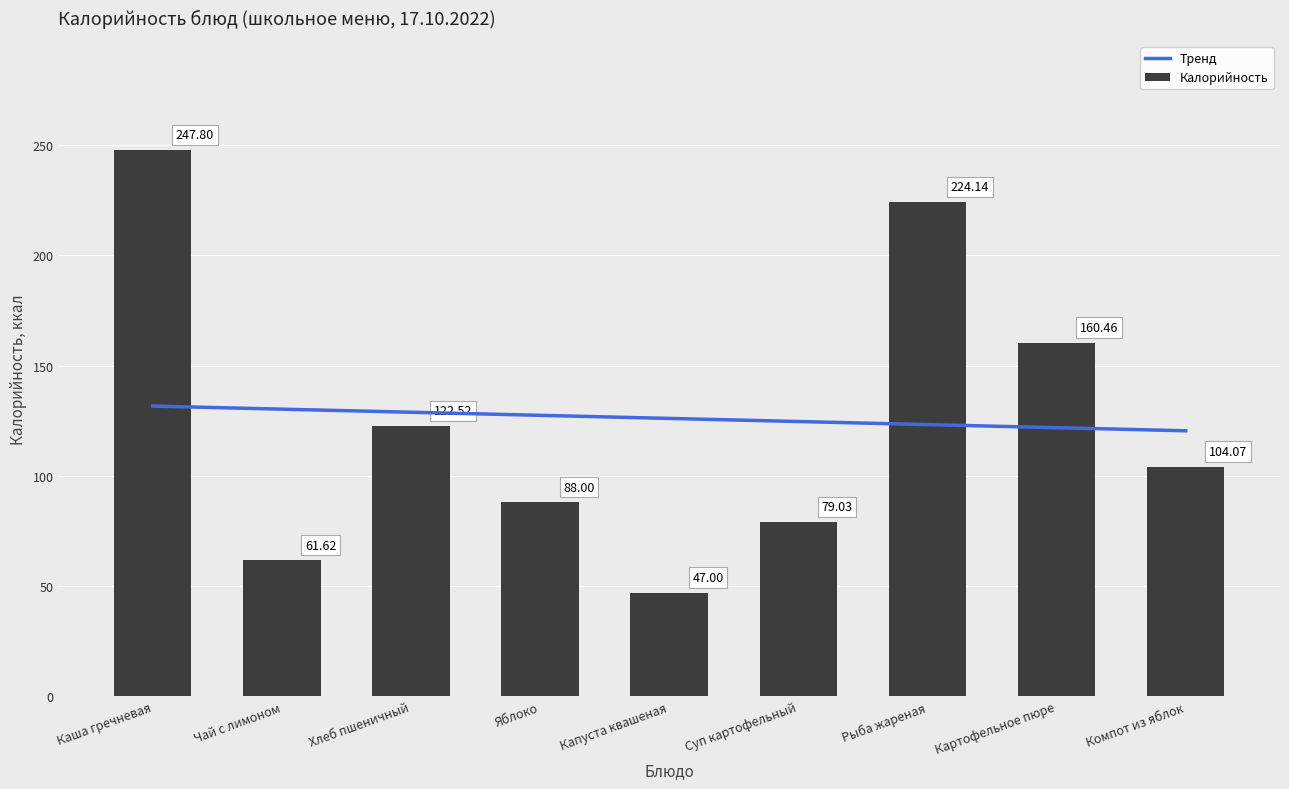

The value of Тренд at Картофельное пюре is 121.9. True or false?

True